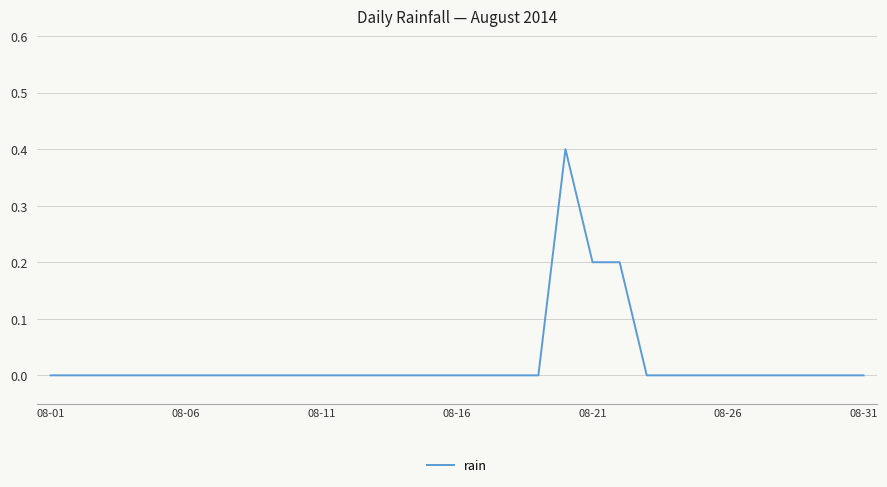

What is the greatest value displayed?

0.4